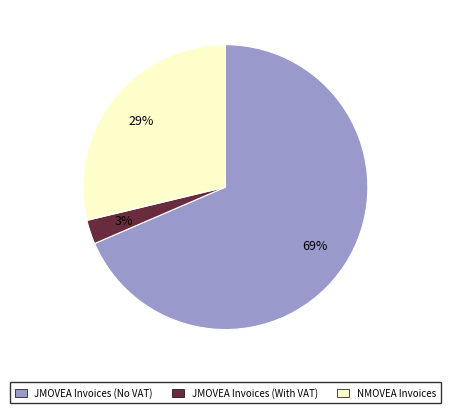

To the nearest percent, what is the average slice percentage?

33%